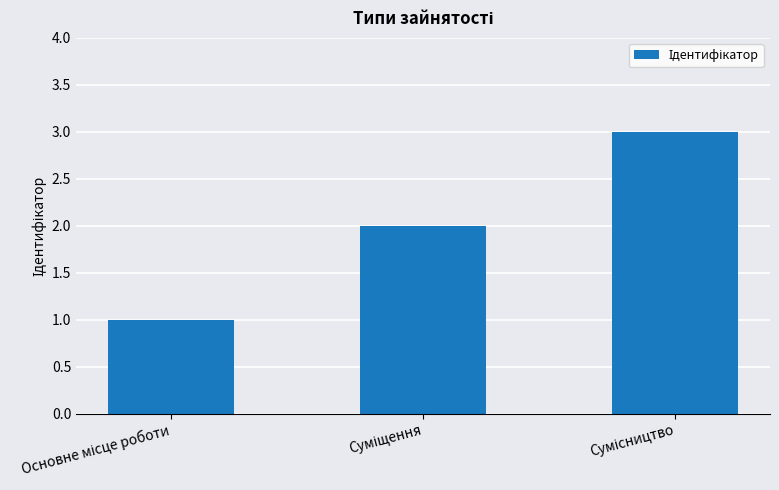

What is the sum of all values?

6